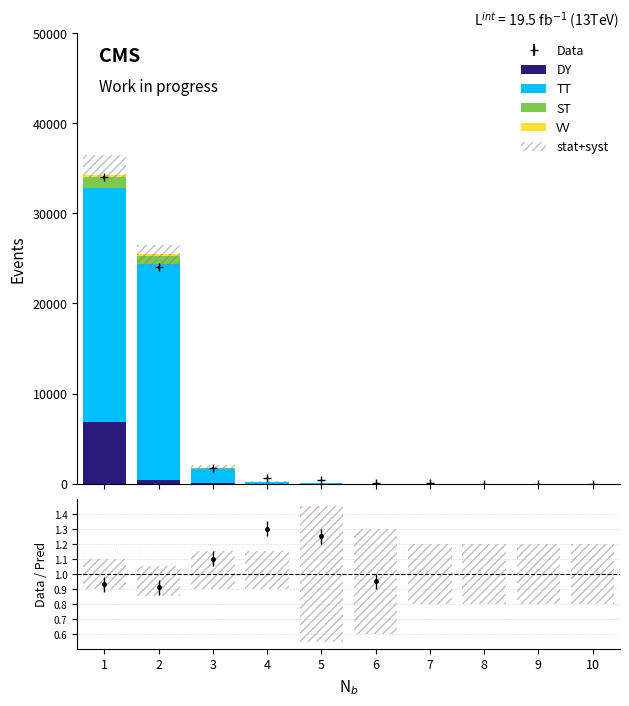

Rank the series at 3 from highest to lowest value.

TT, ST, DY, VV